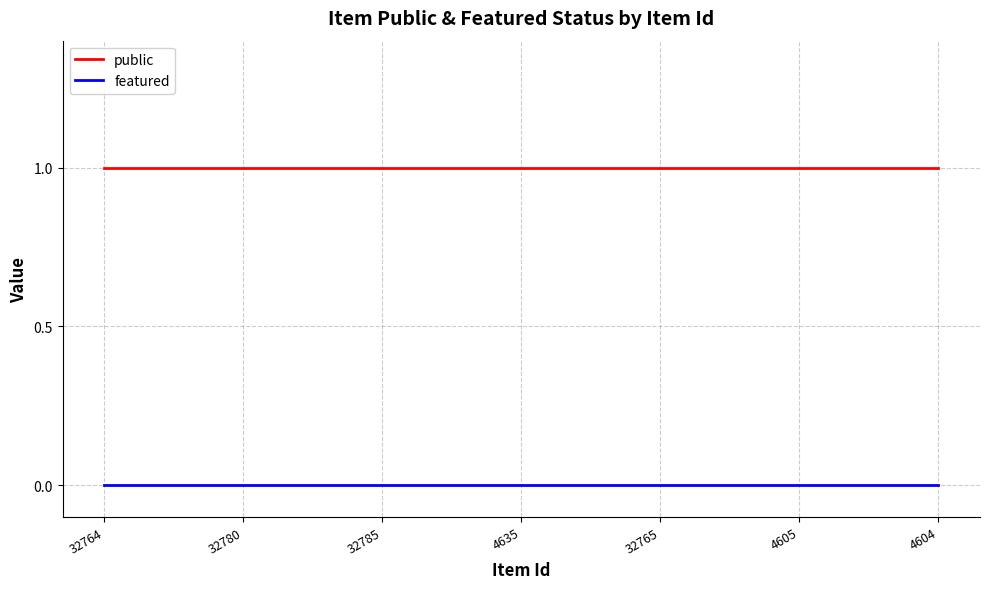

Rank the series by their maximum value, from highest to lowest.

public, featured